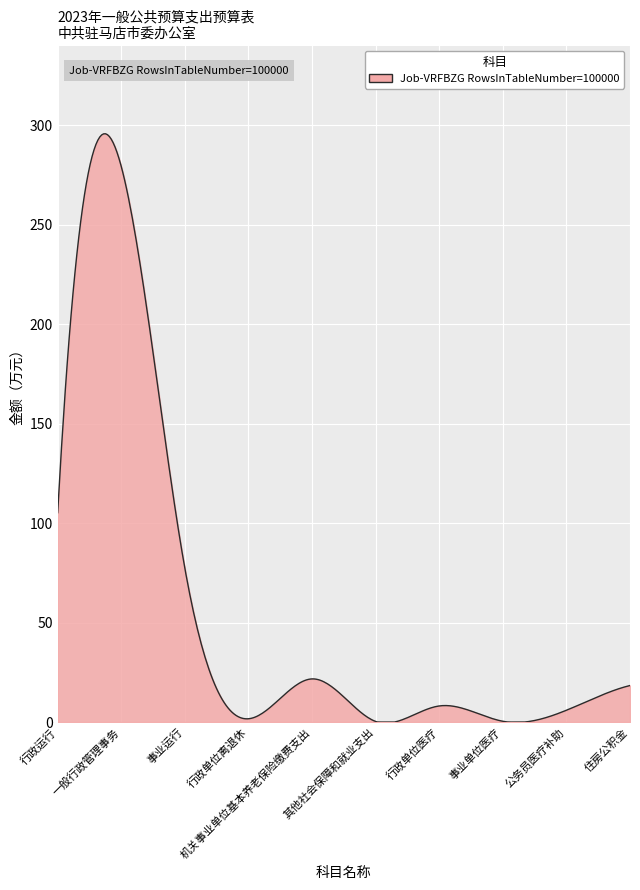

What is the greatest value displayed?

295.7